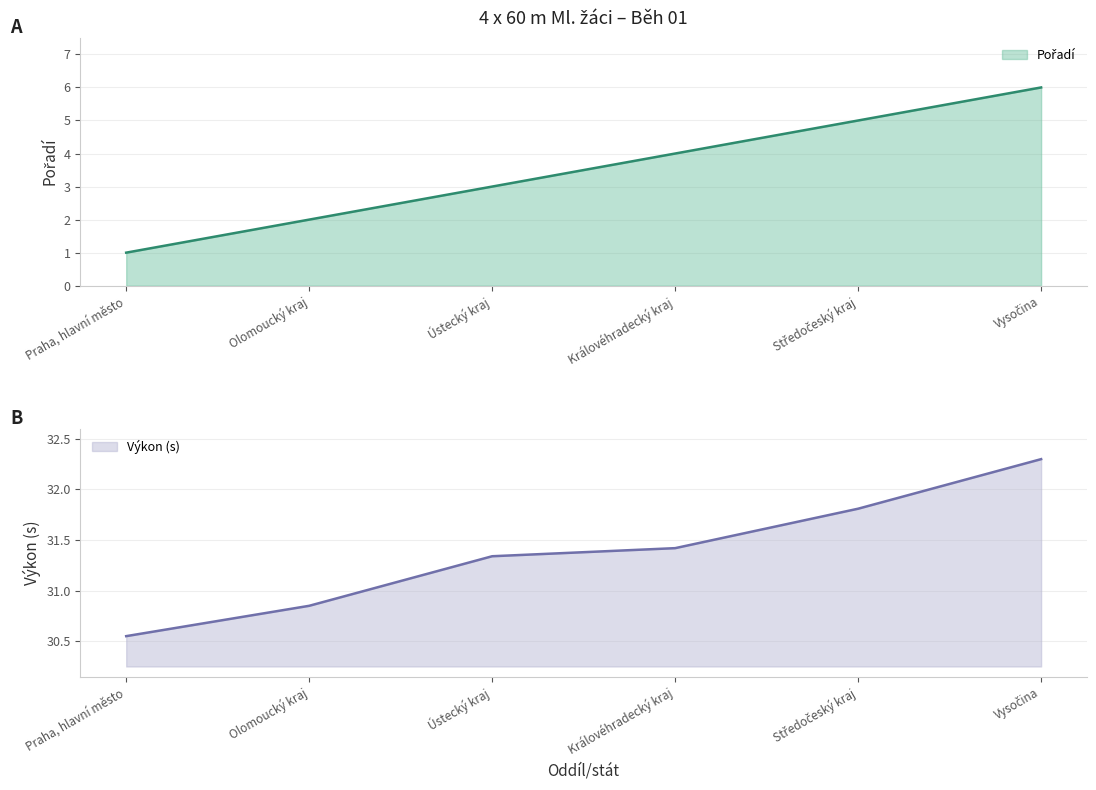

Which series has the largest total across all categories?

Výkon